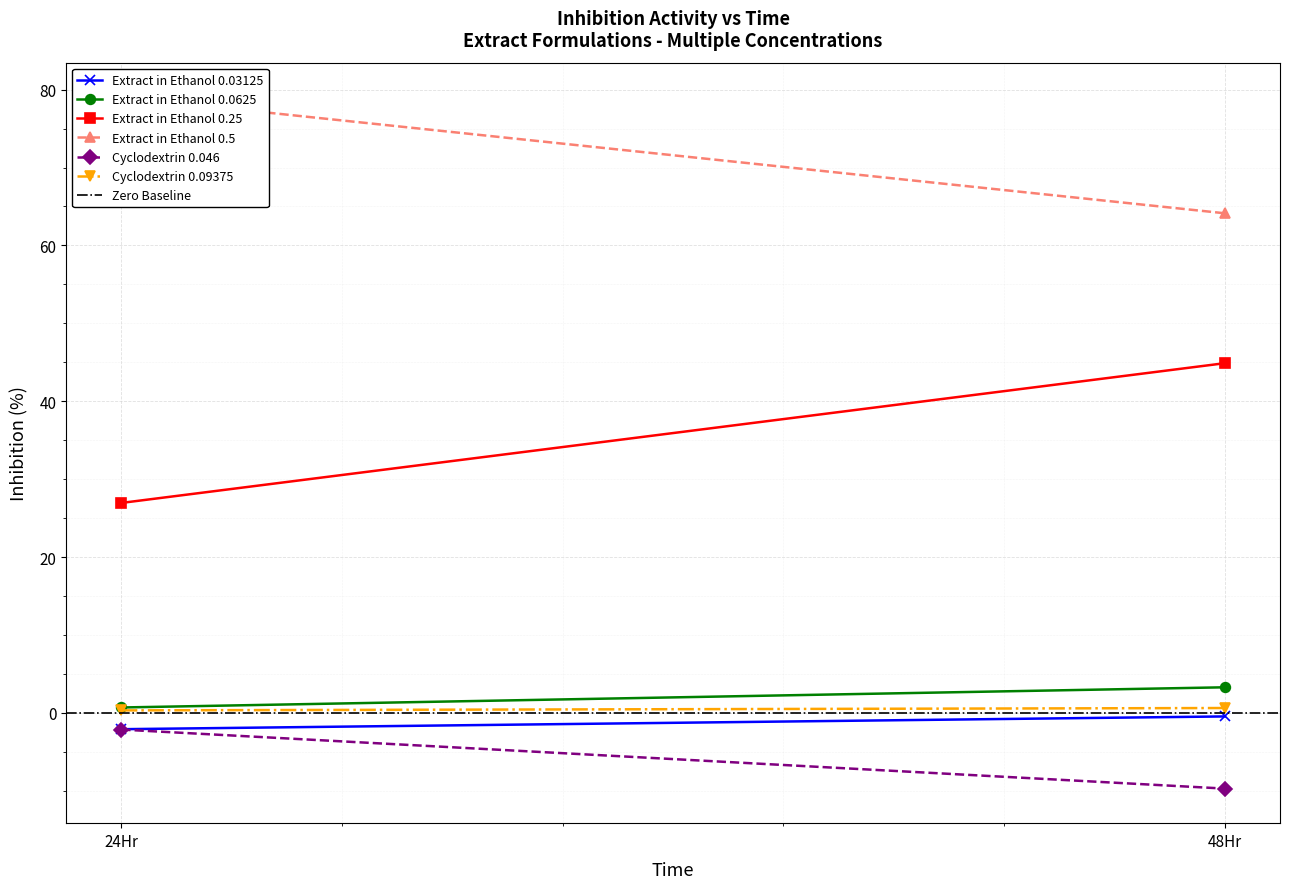

Between 24Hr and 48Hr, which is larger?

48Hr